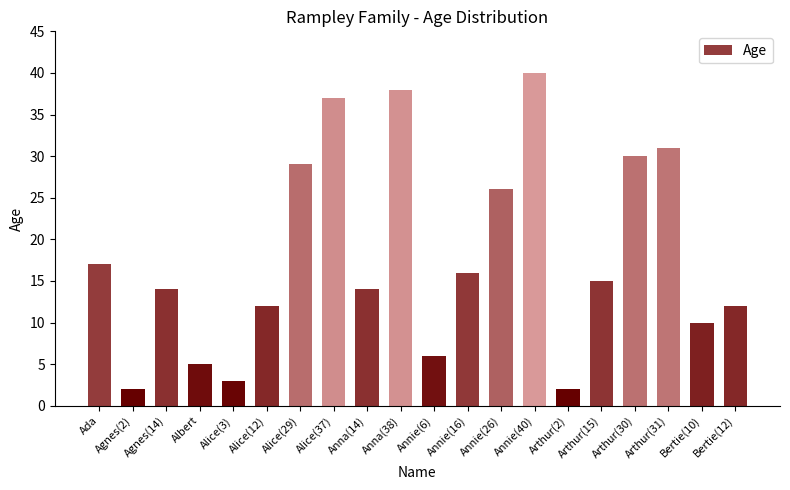

Which has a higher value, Alice(37) or Arthur(31)?

Alice(37)